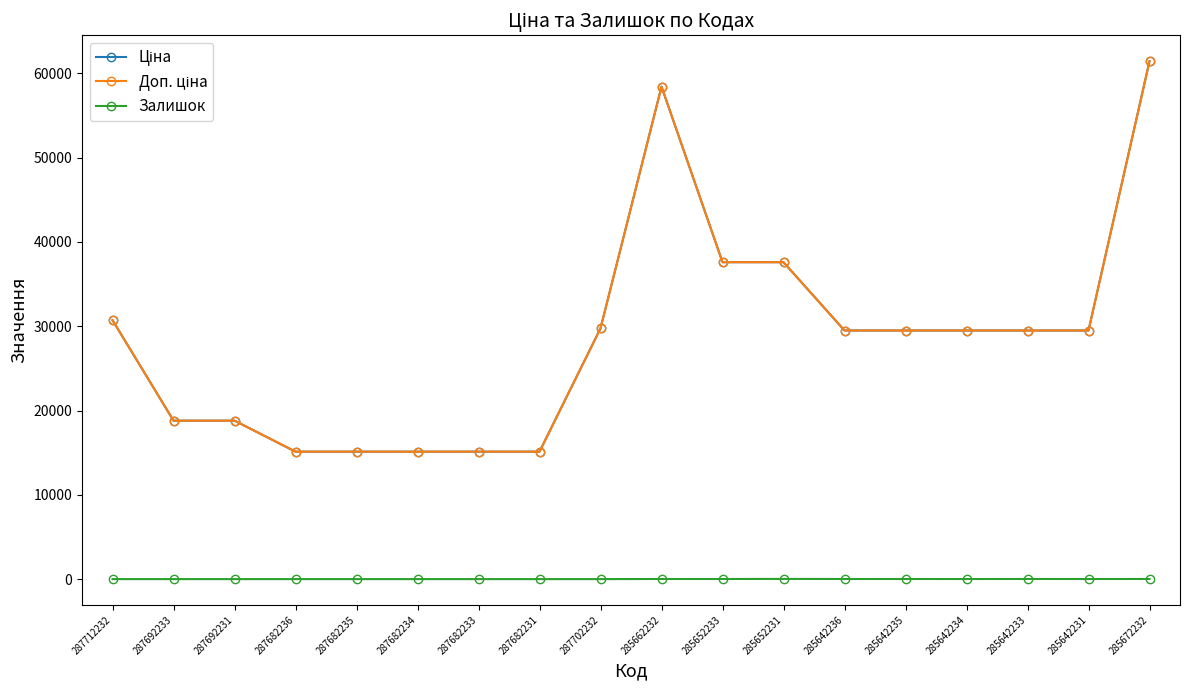

True or false: Залишок and Доп. ціна intersect in this chart.

False